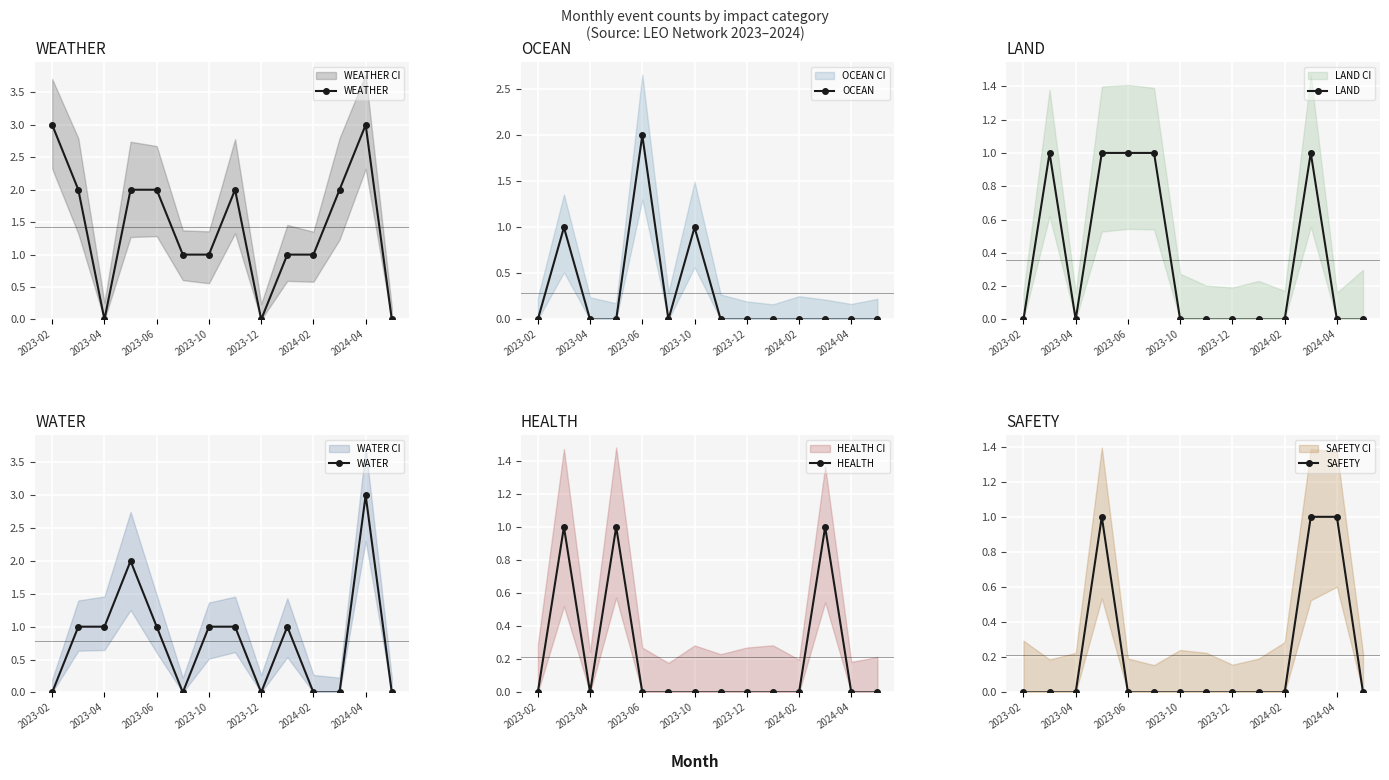

Which series has the widest spread of values?

WEATHER